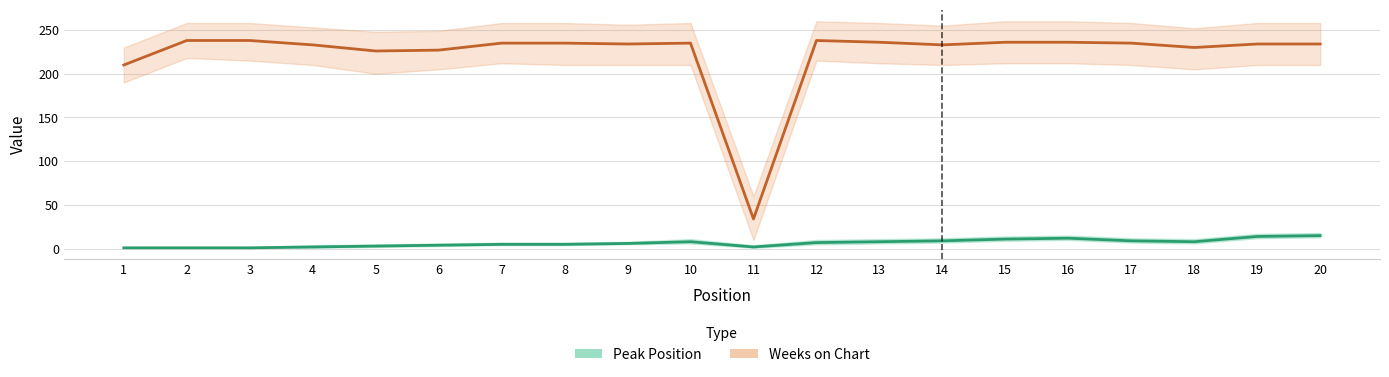

Rank the series by their average value, from highest to lowest.

Weeks on Chart, Peak Position